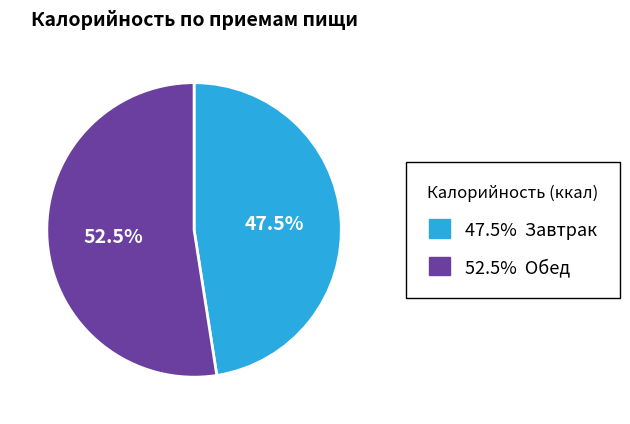

Is there a majority slice in this chart?

Yes